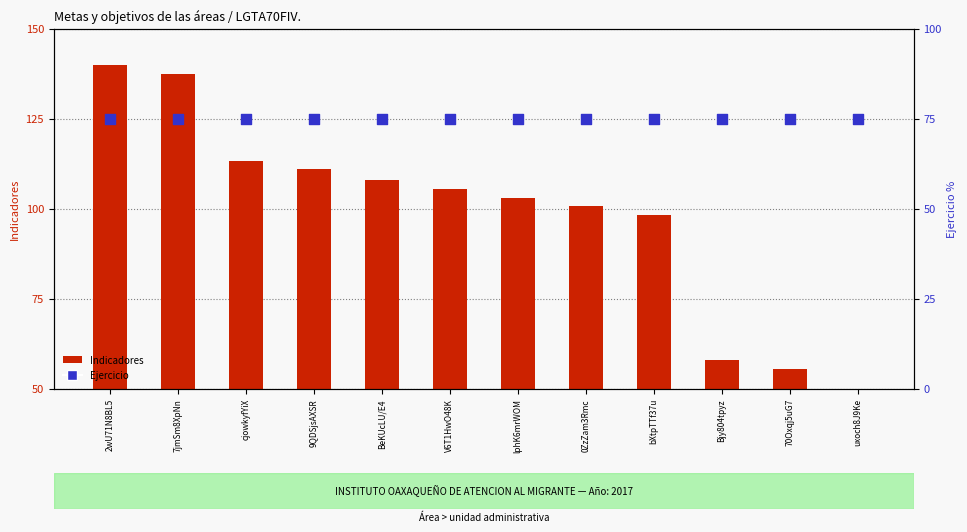

What are all the series names shown in the legend?

Indicadores, Ejercicio